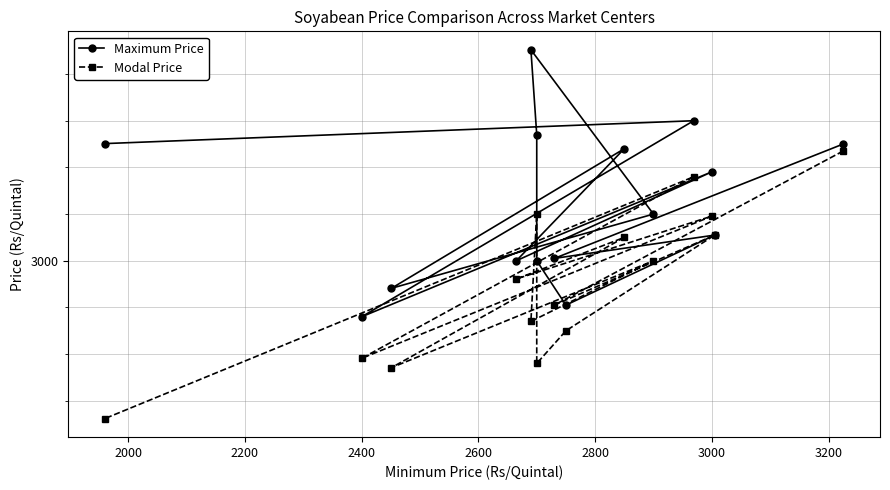

How many data points in Maximum Price are less than 3100?

7